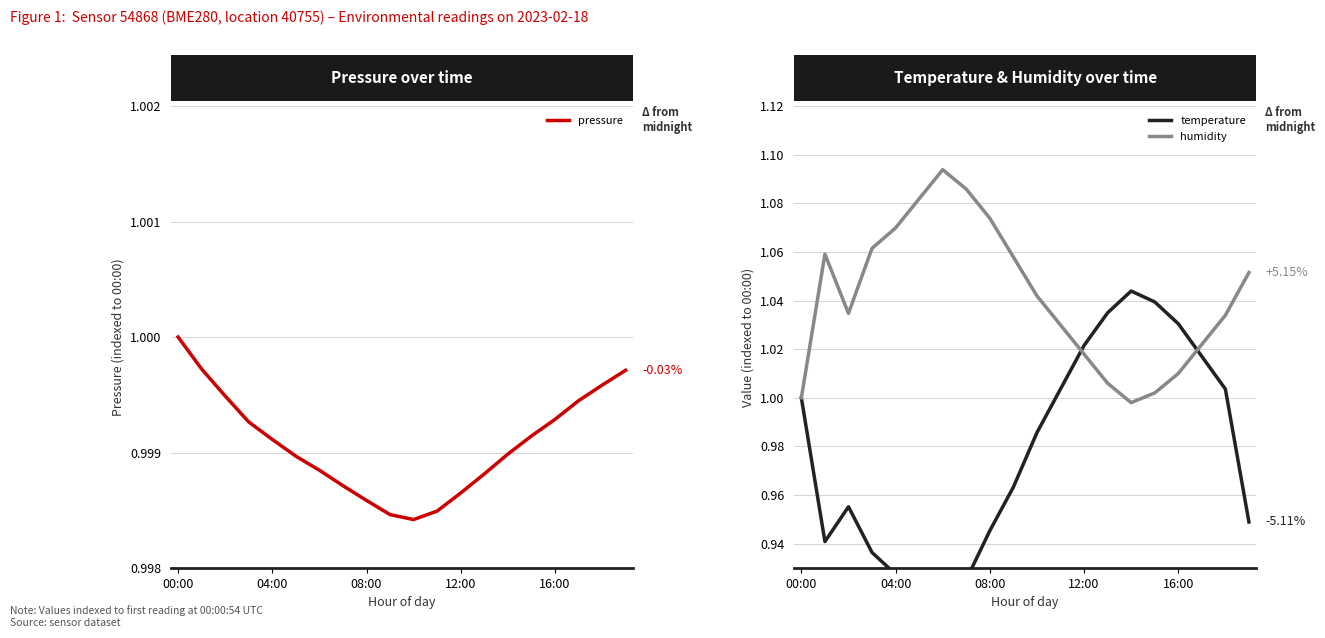

In pressure, how many points are lower than both neighbors (excluding endpoints)?

1